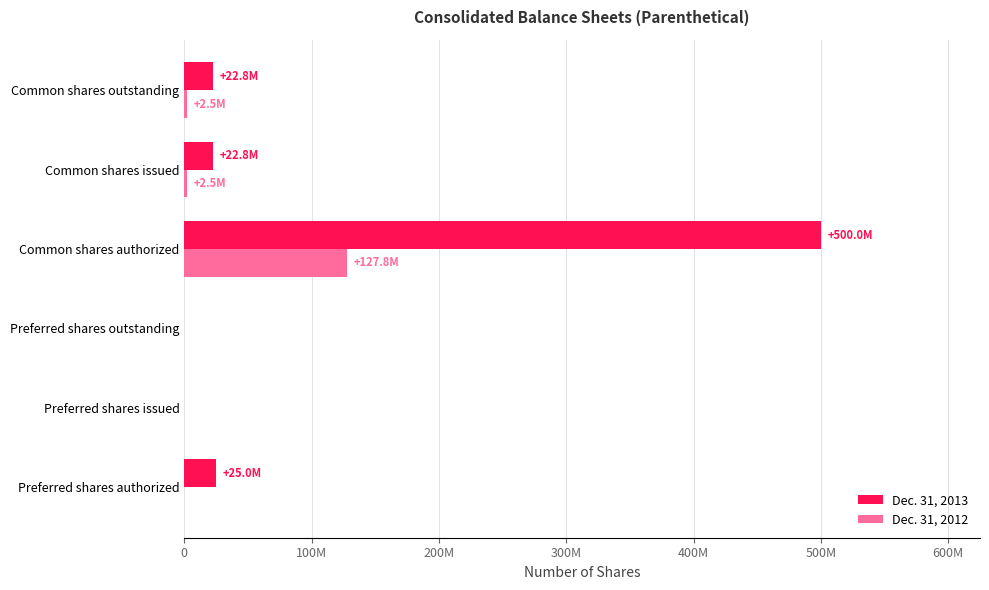

What are all the series names shown in the legend?

Dec. 31, 2013, Dec. 31, 2012